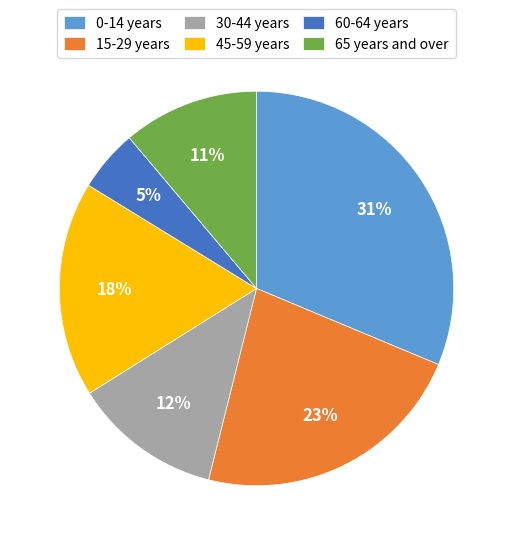

How many slices are in this pie chart?

6